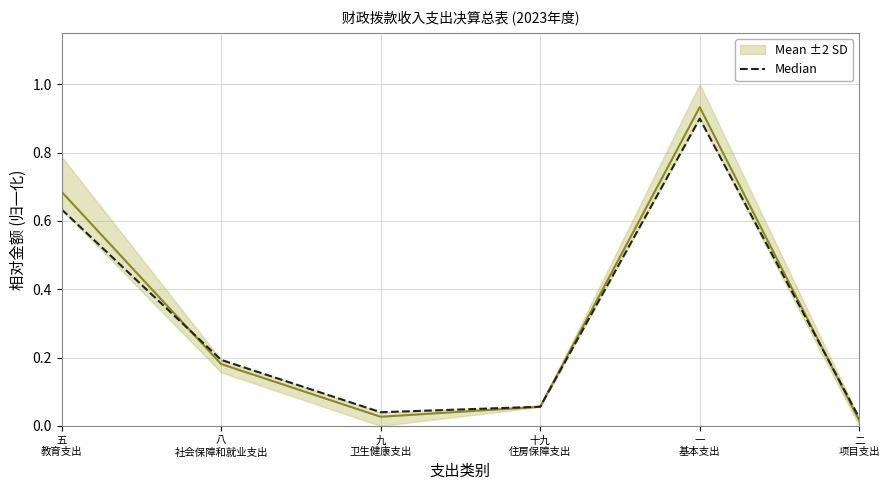

How many distinct data groups are displayed?

2